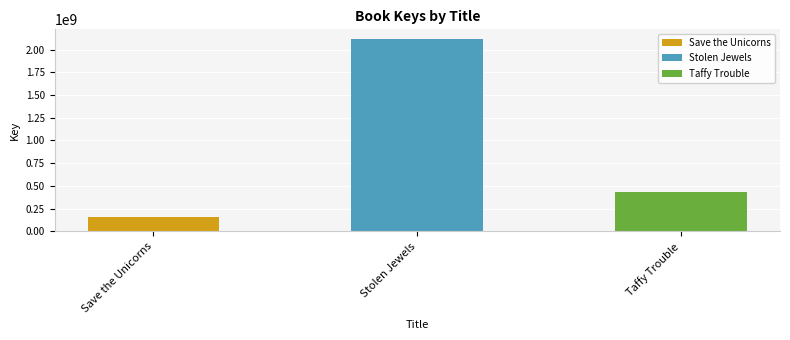

What is the label of the 3rd bar from the right?

Save the Unicorns